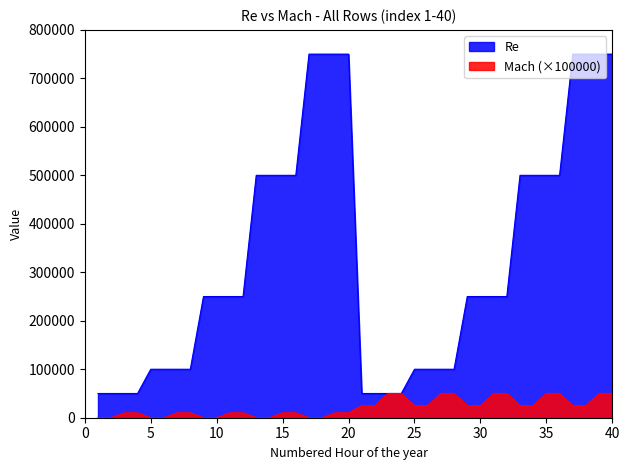

Where is Mach nearest to the value 25000?

21